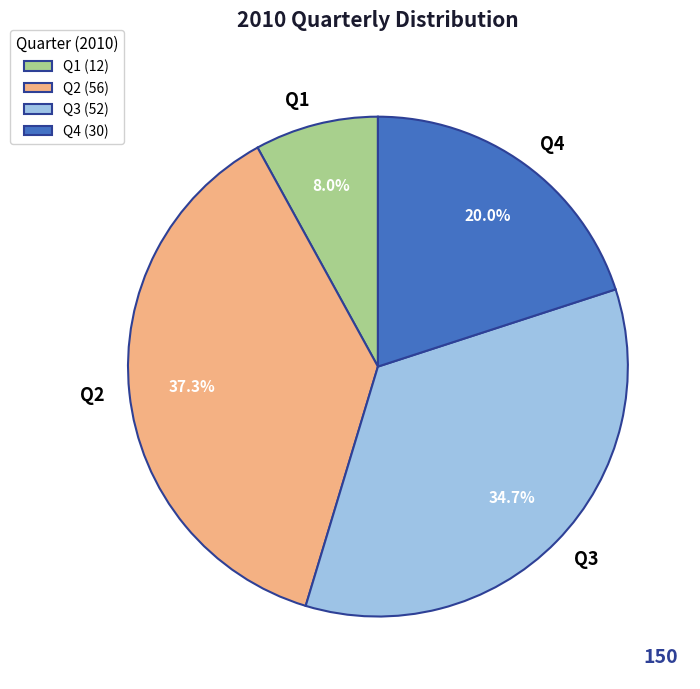

To the nearest percent, what is the average slice percentage?

25%